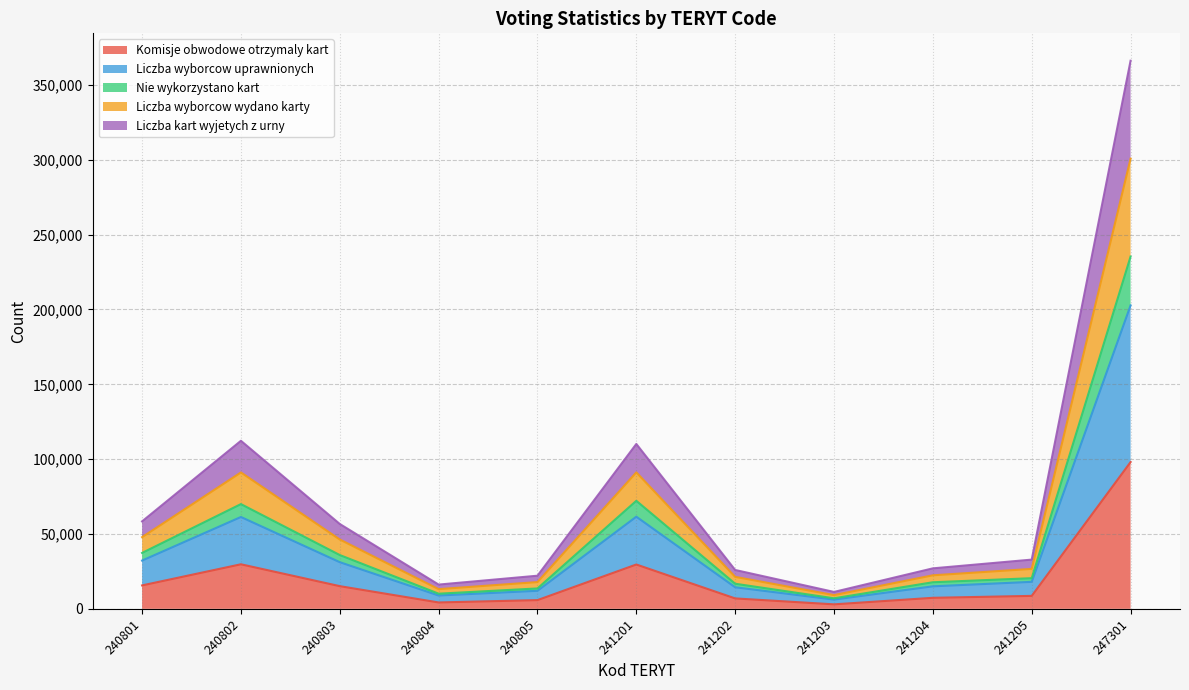

Does the chart display data point markers on the line(s)?

No